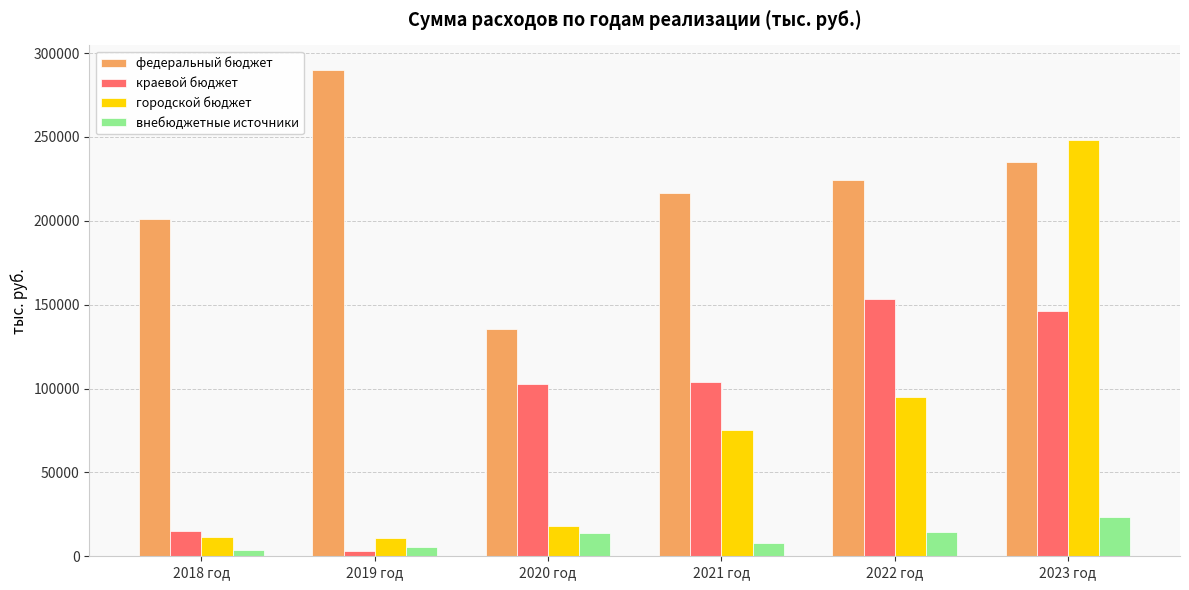

At which label does краевой бюджет first exceed 103968?

2021 год